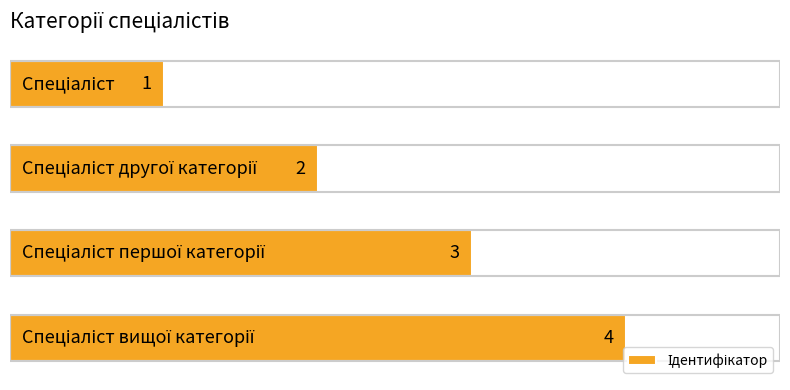

What is the value of the 3rd bar from the top?

3